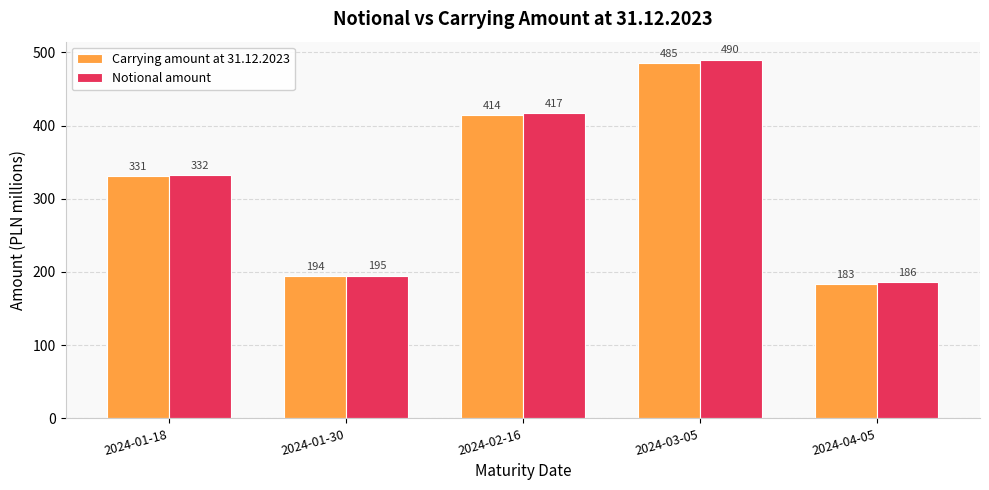

What is the sum of the Carrying amount at 31.12.2023 values at 2024-04-05 and 2024-01-30?

377